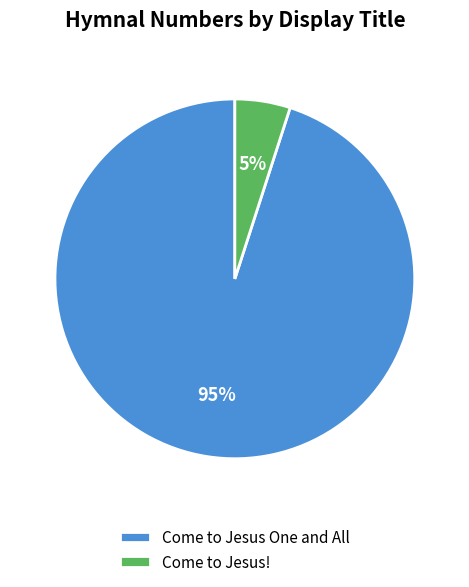

What is the smallest slice in the pie chart?

Come to Jesus!